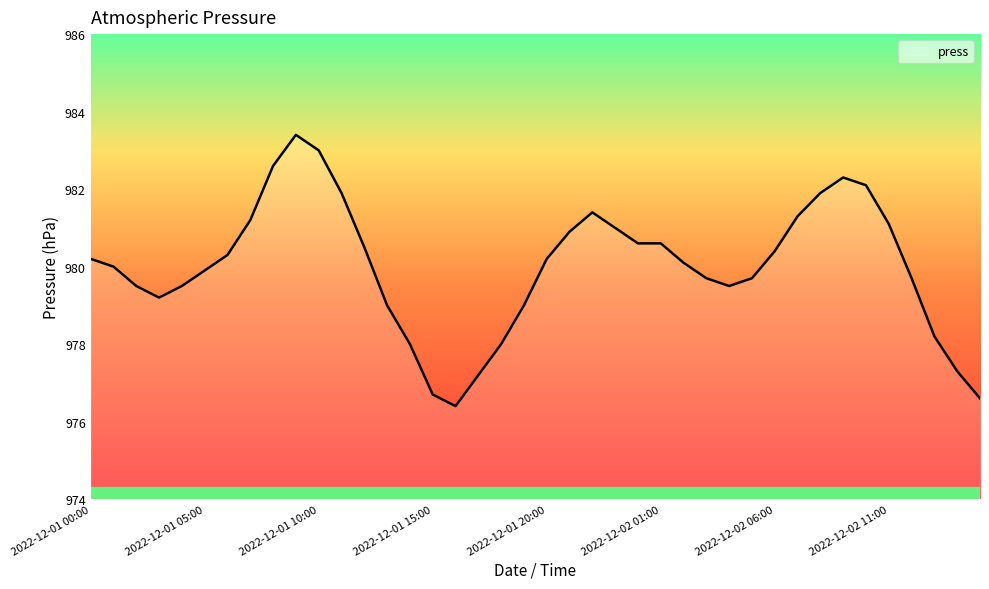

What is the difference between the maximum and minimum values?

7.0